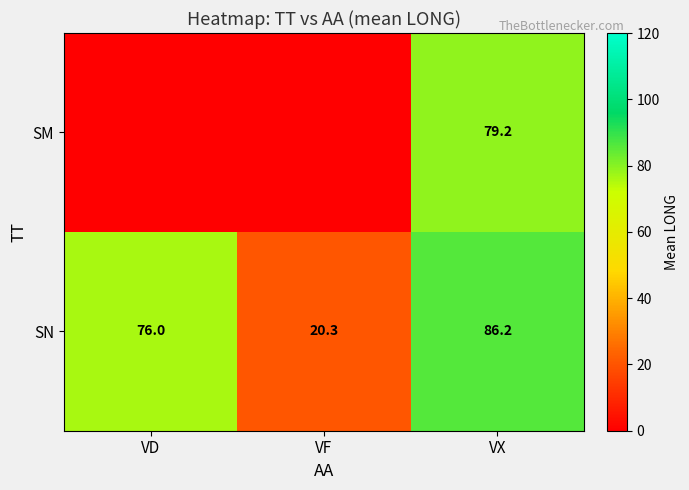

List the labels in order of SN value, smallest first.

VF, VD, VX